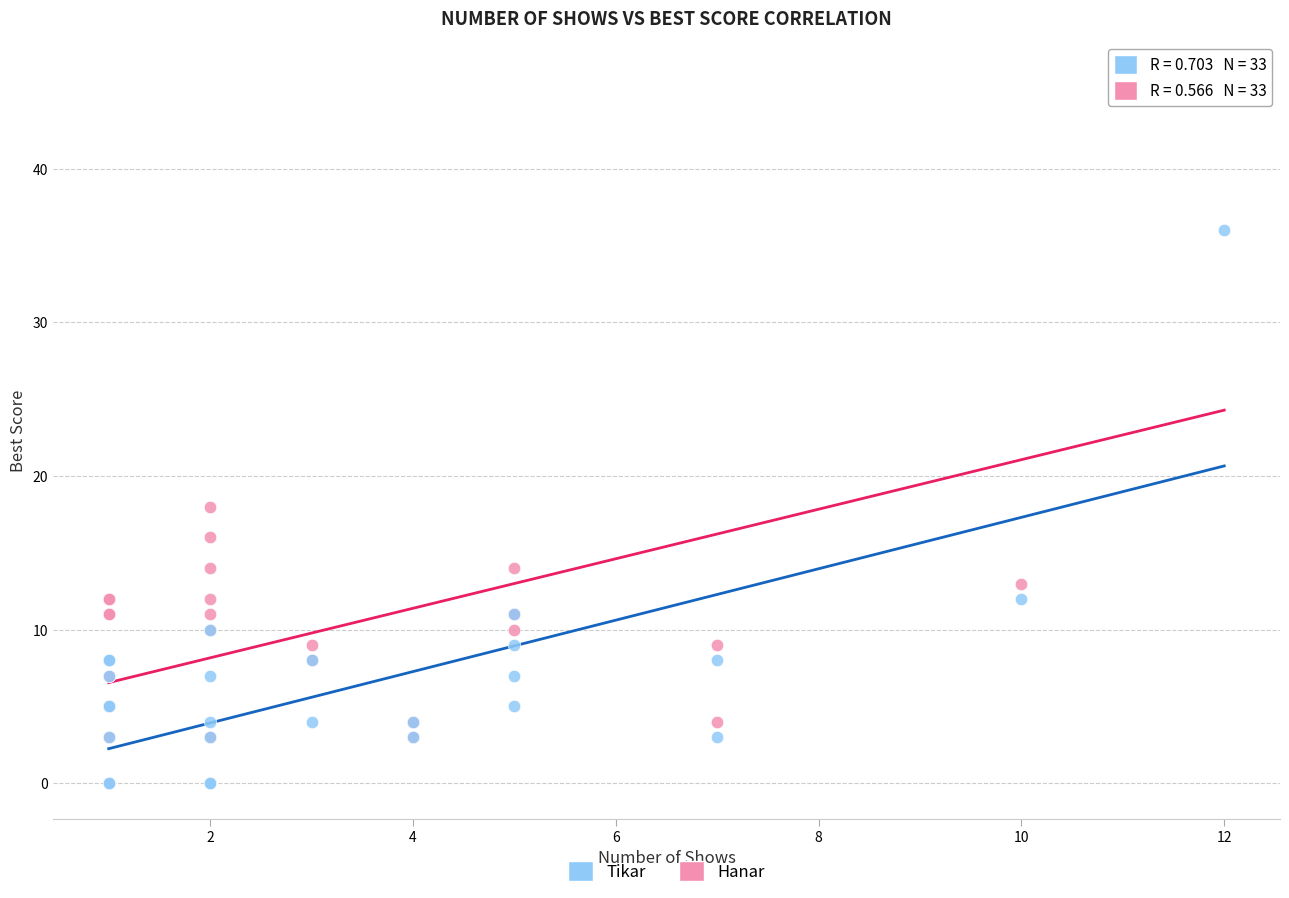

In the Hanar series, what Y value is closest to 23?

18